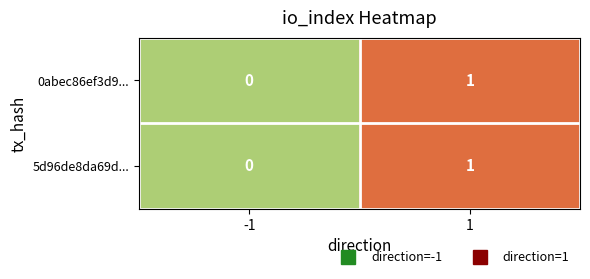

The 5d96de8da69d... series shows 1 at 1. True or false?

True